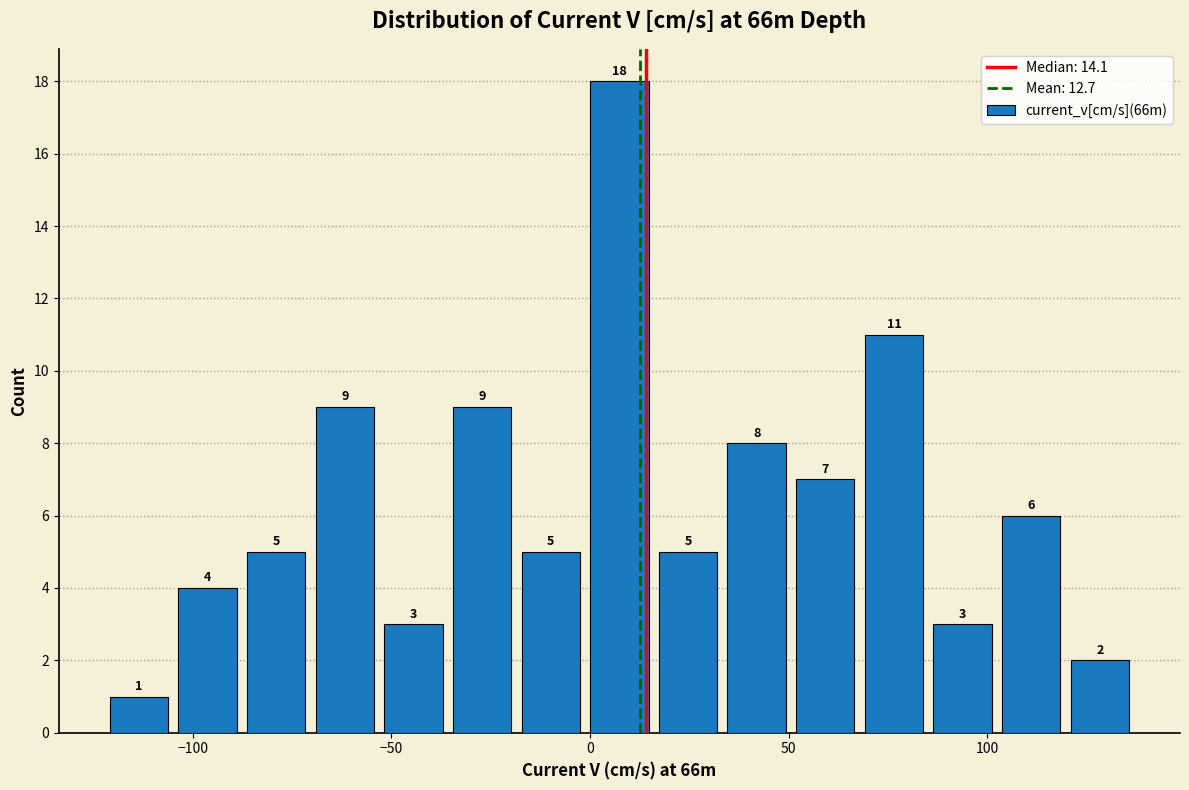

Read against the x-axis, roughly where is the centre of the tallest bar?

5